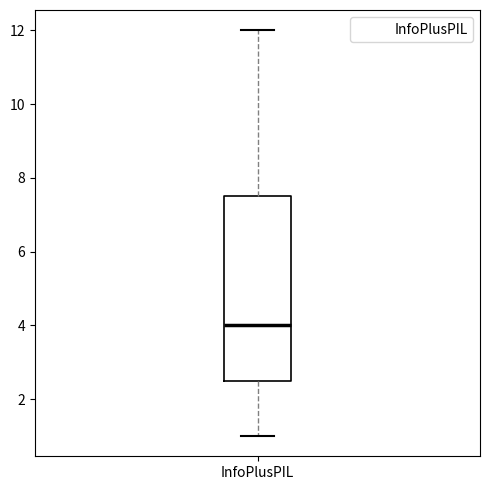

Where does the upper whisker of the box for InfoPlusPIL end on the y-axis? The values are not printed on the chart, so give them approximately, as read against the axis.

12.0